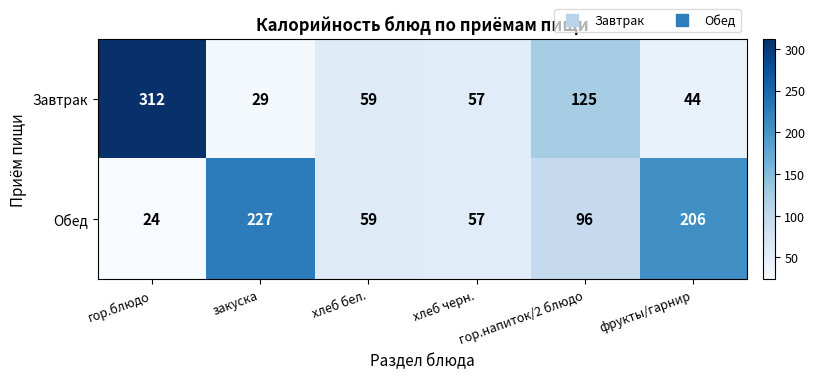

At how many categories does at least one series exceed 124?

4